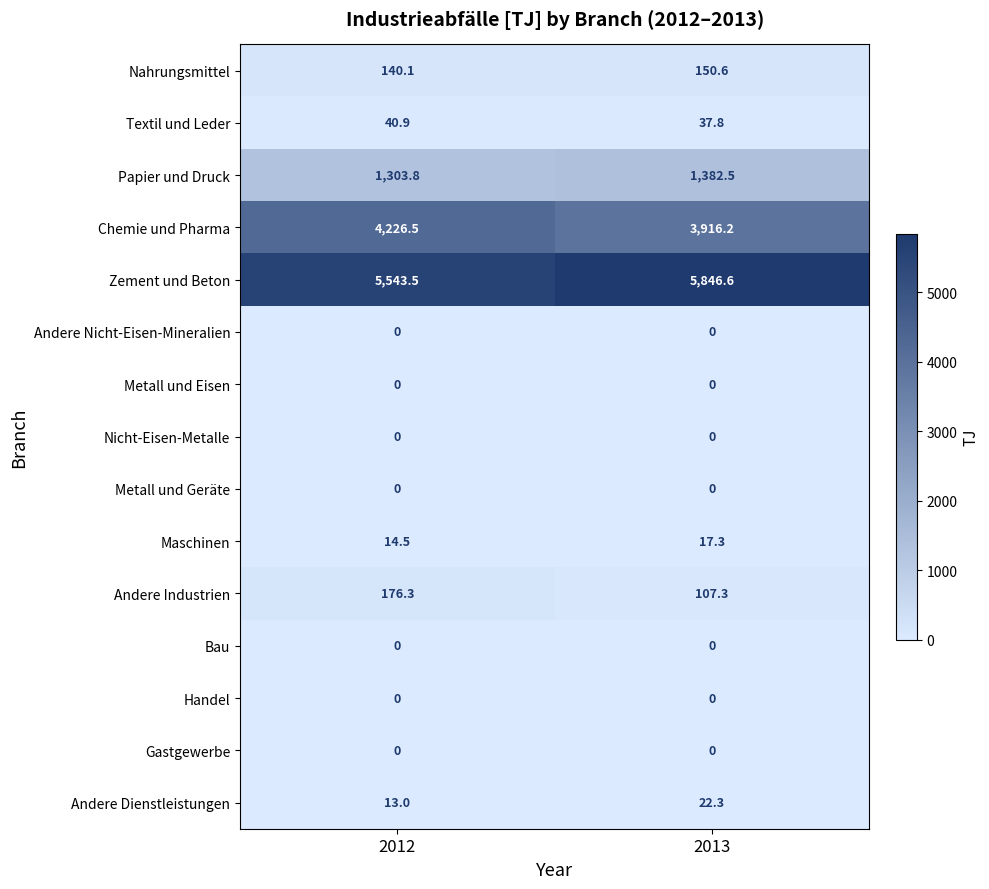

At how many categories does at least one series exceed 2787?

2